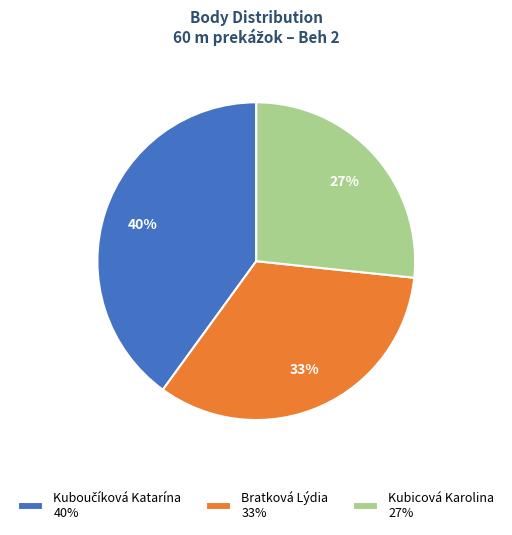

To the nearest percent, what is the difference between the largest and smallest slice percentages?

13%